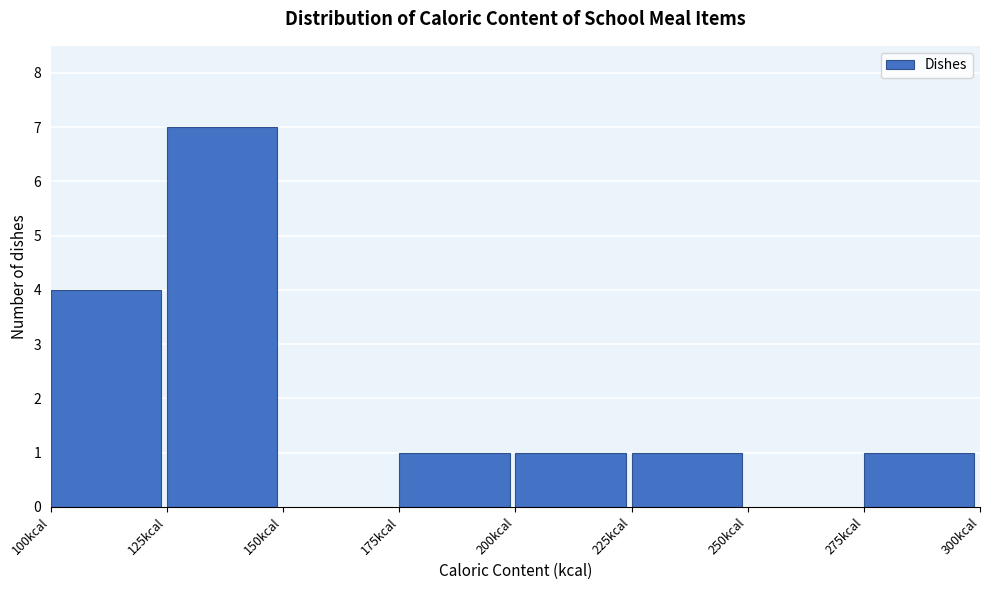

What is the height of the bar covering 175 to 200 on the x-axis? The values are not printed on the chart, so give them approximately, as read against the axis.

1